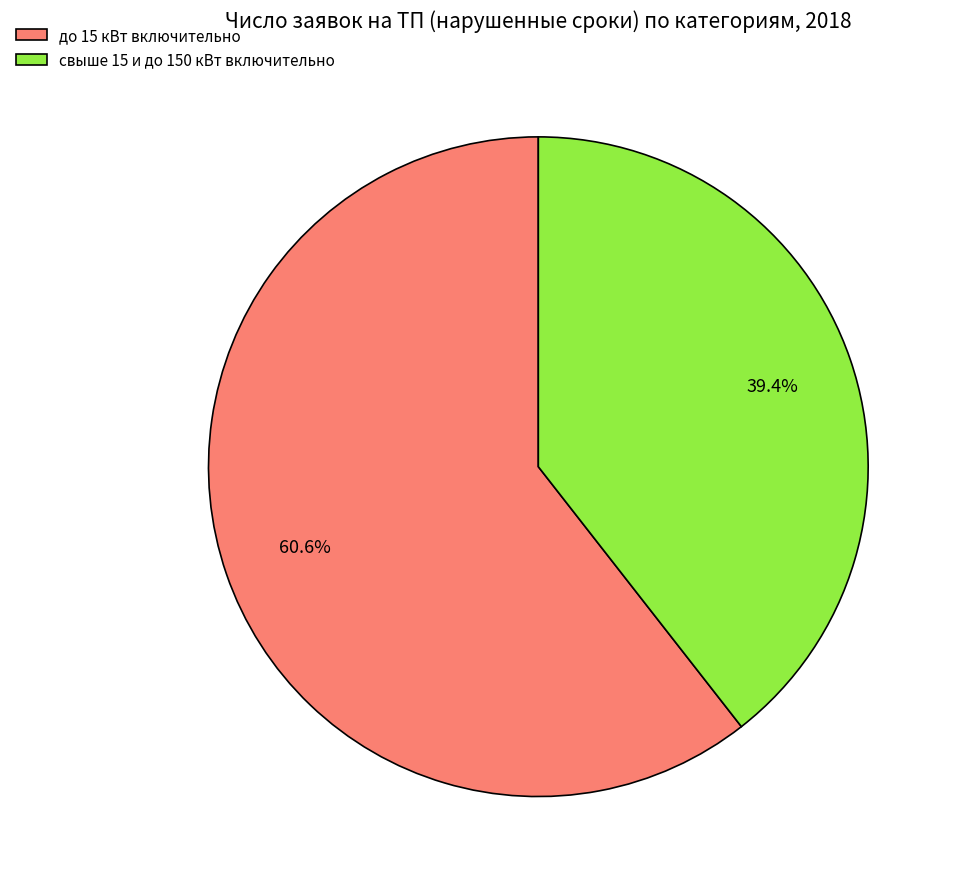

Which slice represents more than half of the pie?

до 15 кВт включительно